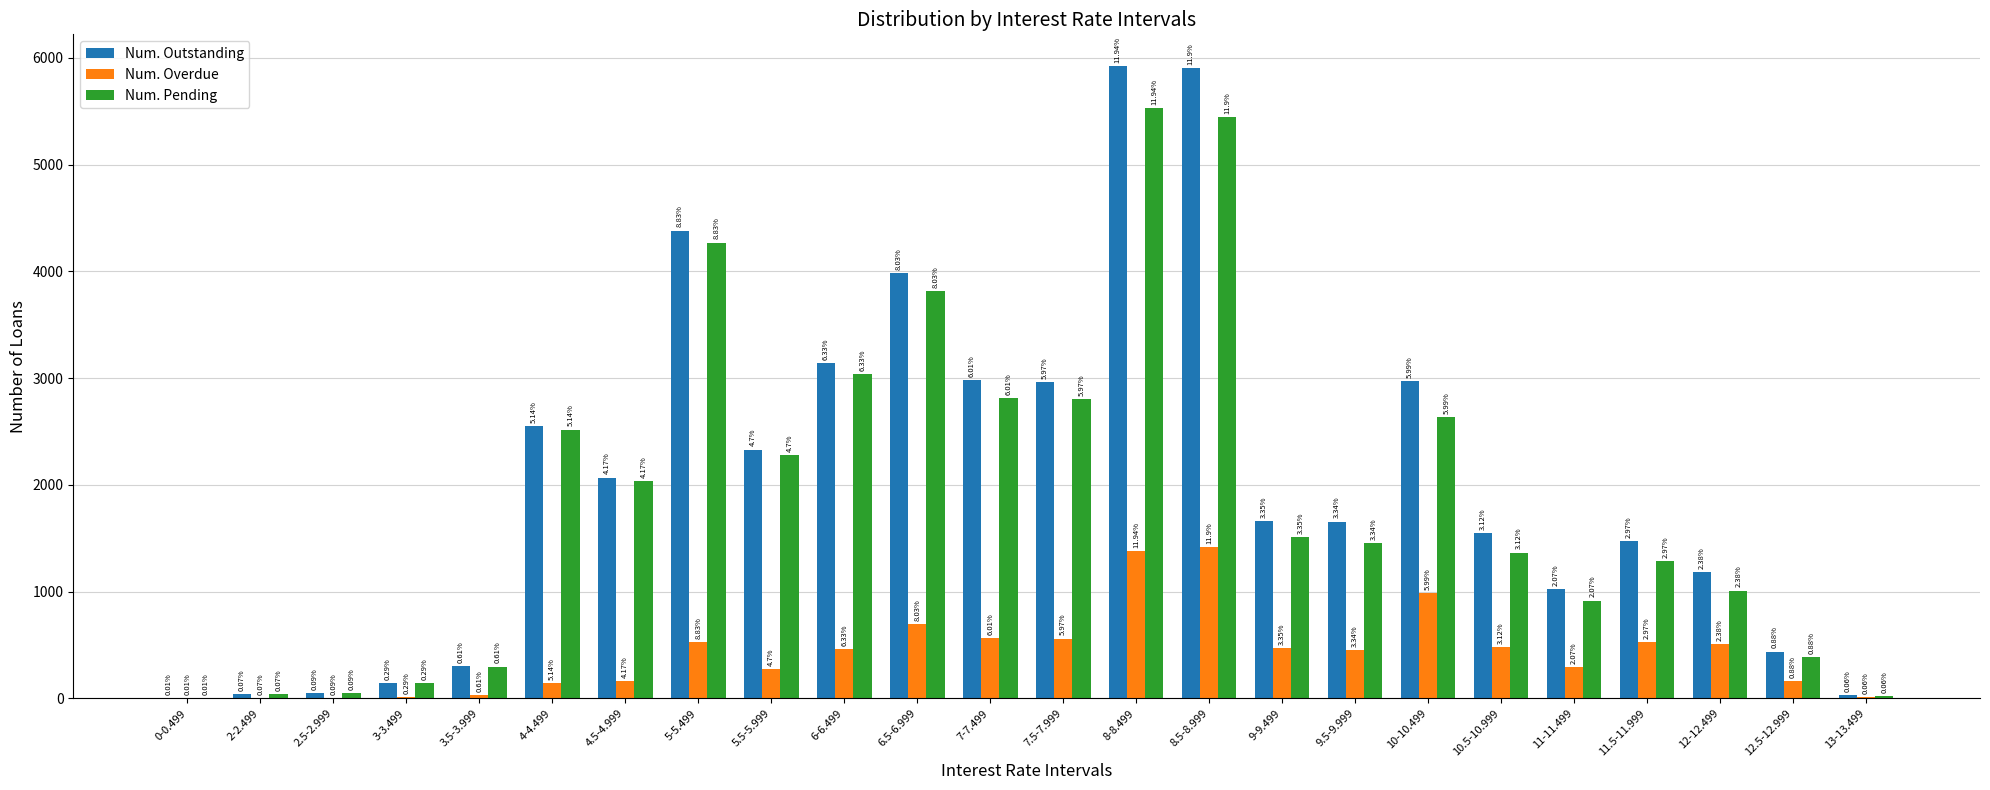

What are all the series names shown in the legend?

Num. Outstanding, Num. Overdue, Num. Pending